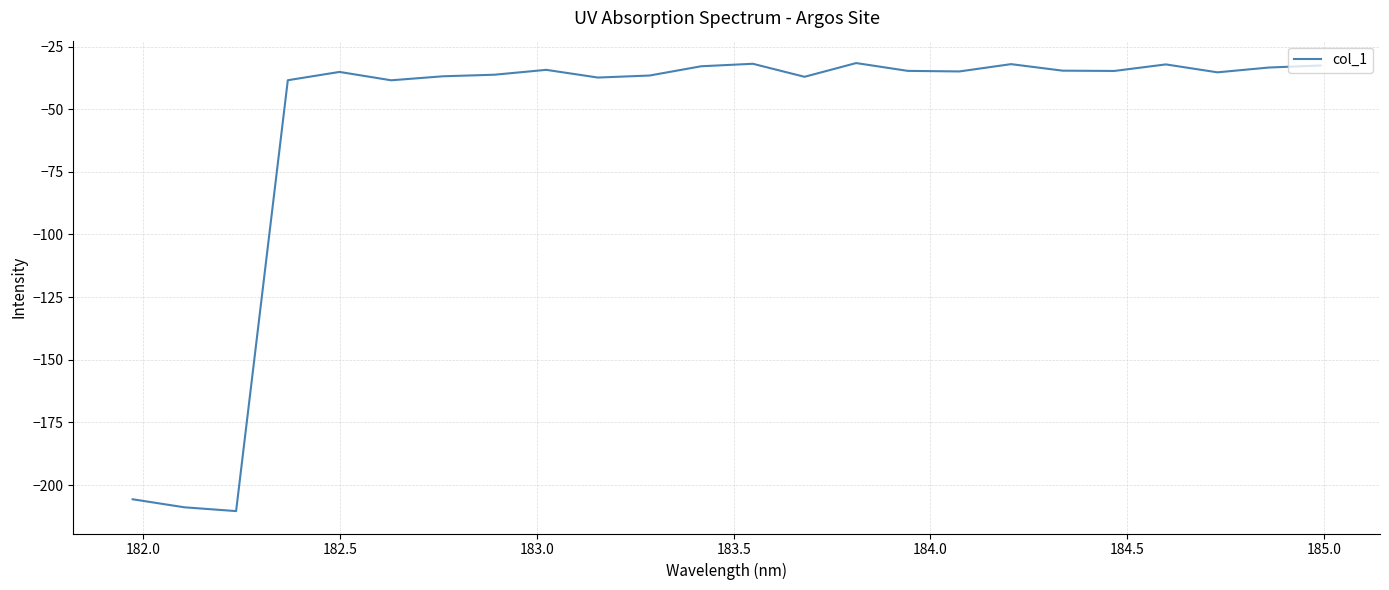

What is the maximum value shown in the chart?

-31.6